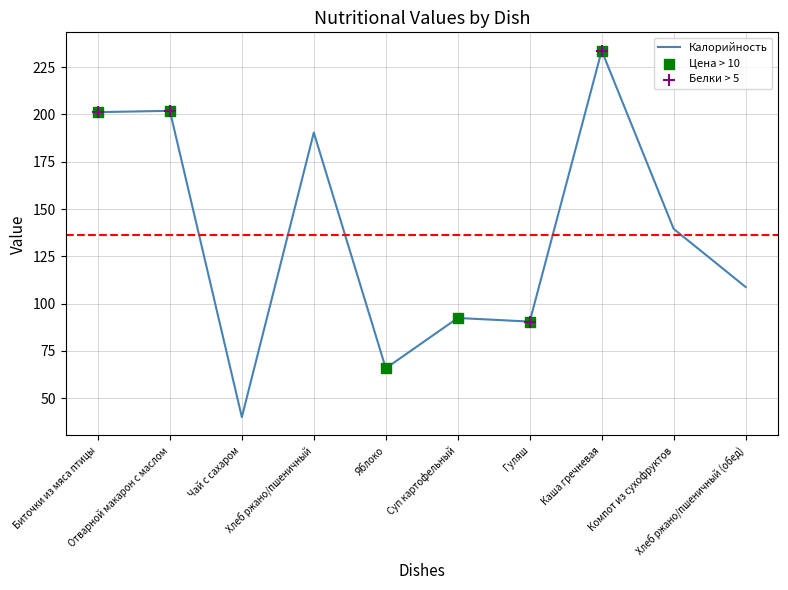

What is the difference between the maximum and minimum values?

193.7